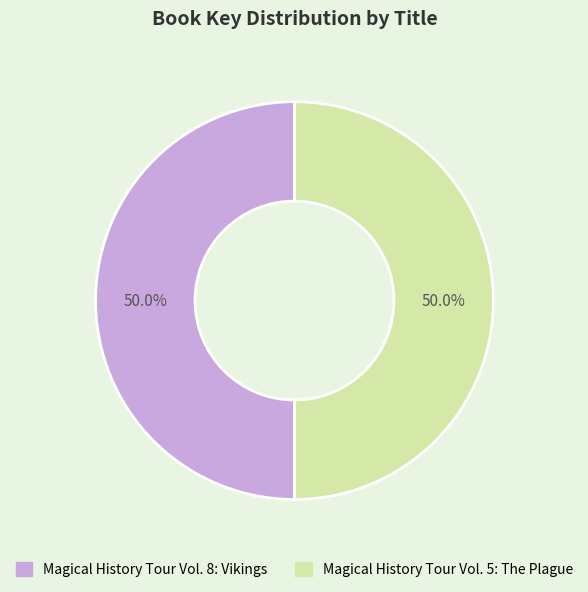

Is it true that Magical History Tour Vol. 5: The Plague is 56% of the pie?

False